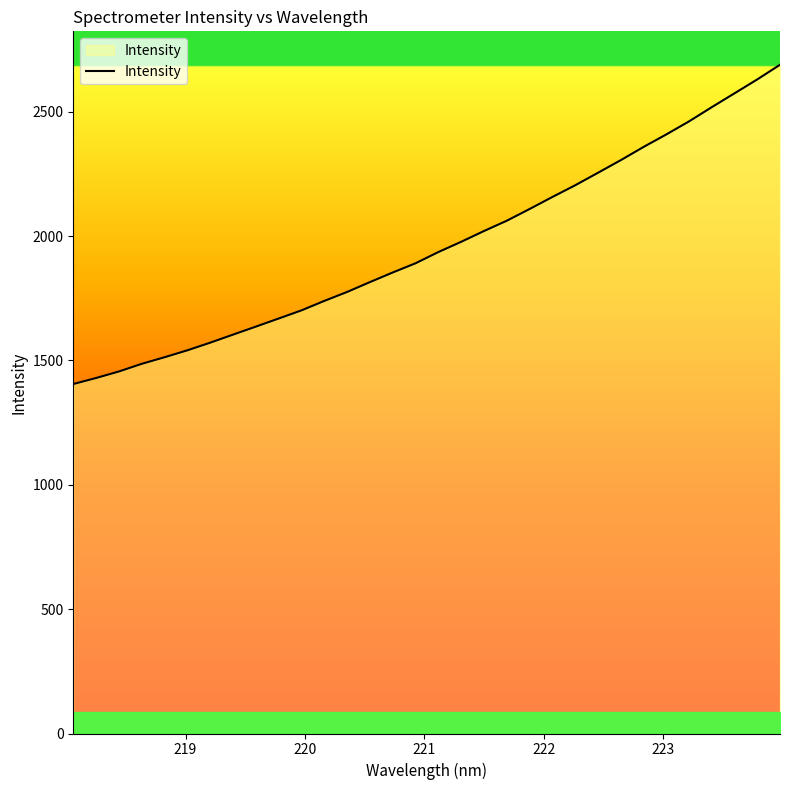

What is the difference between the maximum and minimum values?

1283.8